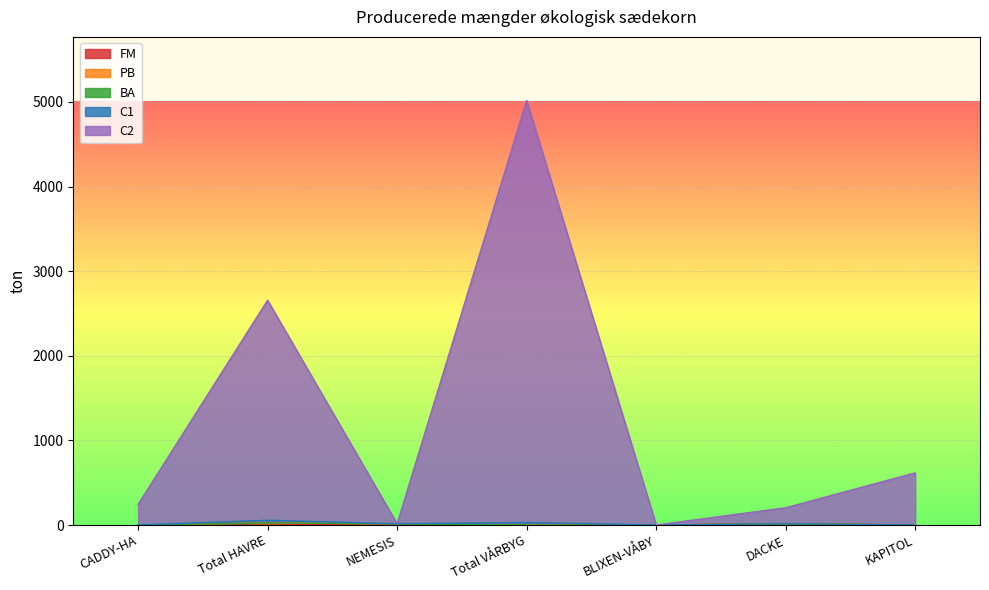

How many interior local peaks does the C1 series have?

2